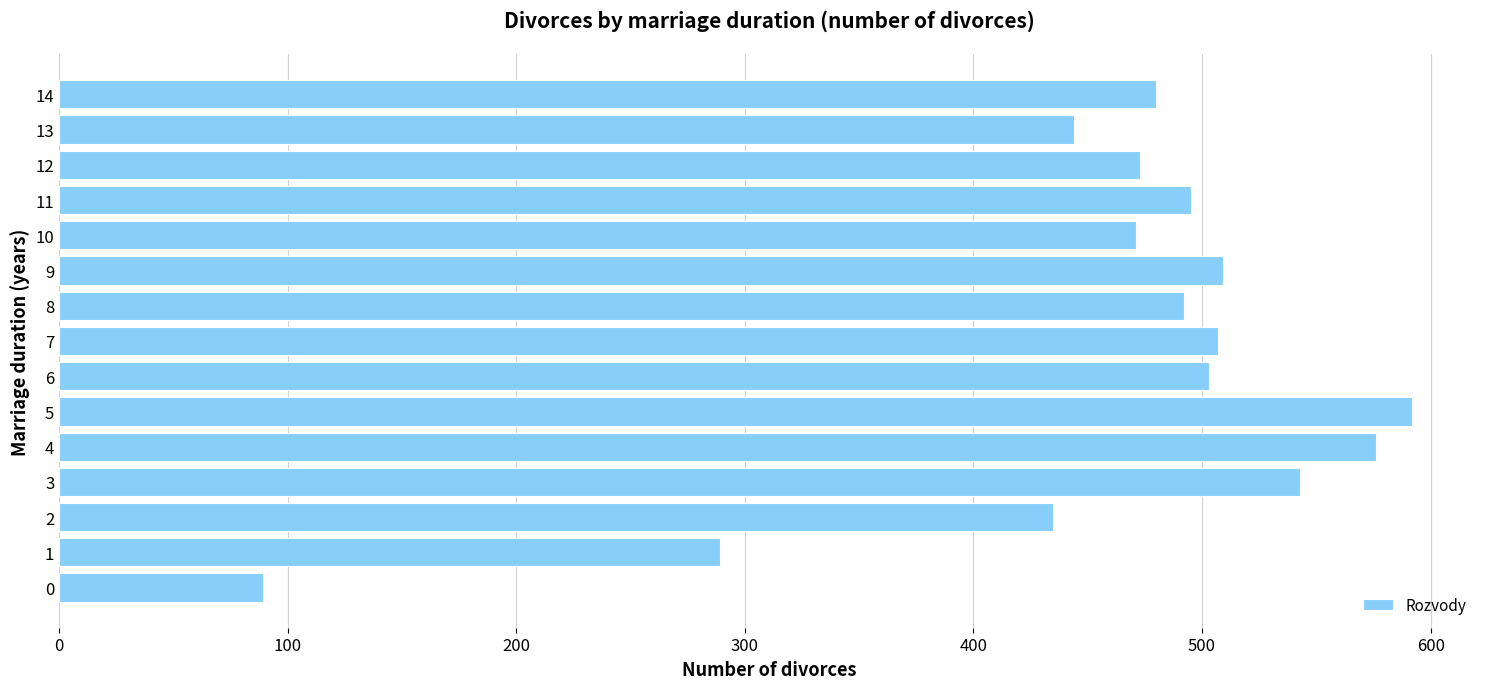

The chart shows a value of 597 at 13. True or false?

False